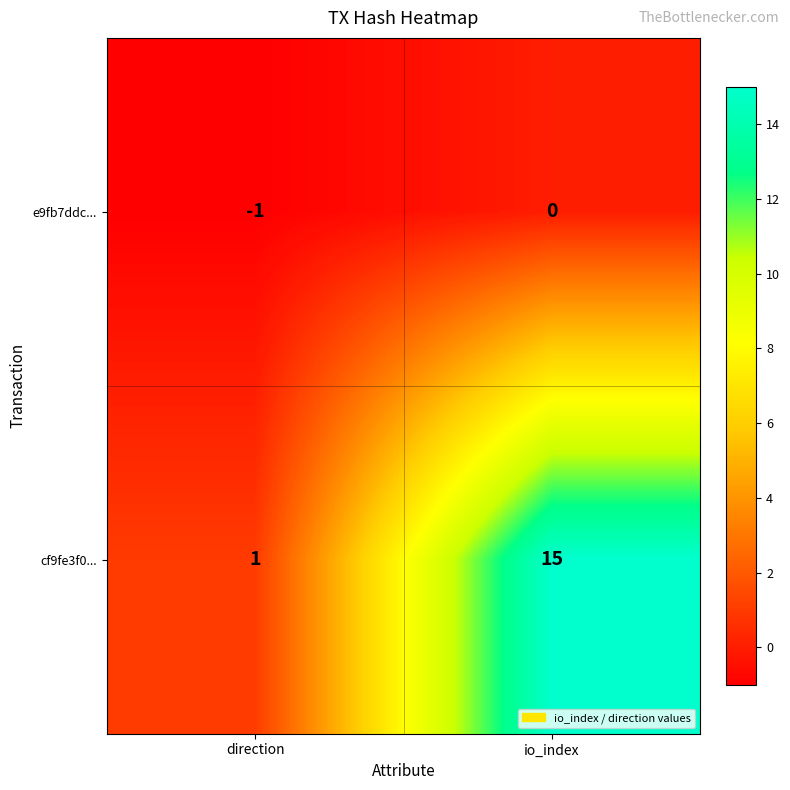

Where is e9fb7ddc... nearest to the value 0?

io_index